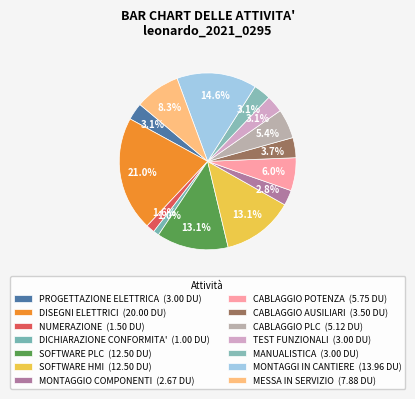

Does MESSA IN SERVIZIO represent more than half of the total?

No